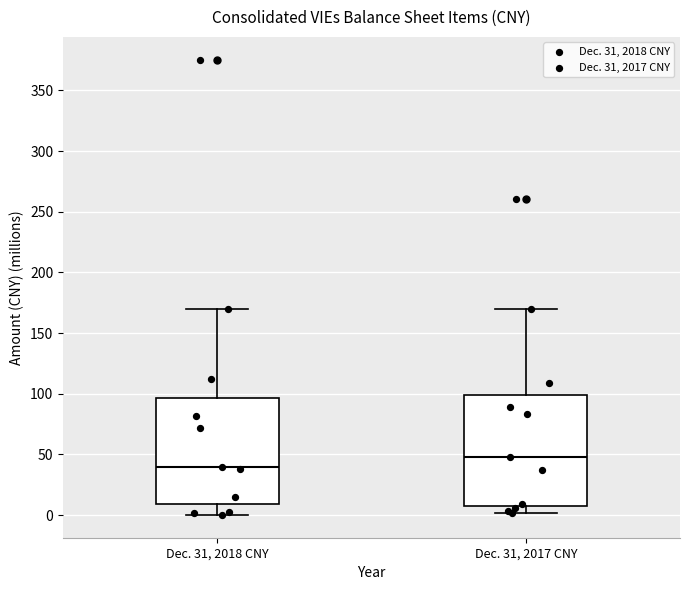

Which box has the lowest median line?

Dec. 31, 2018 CNY